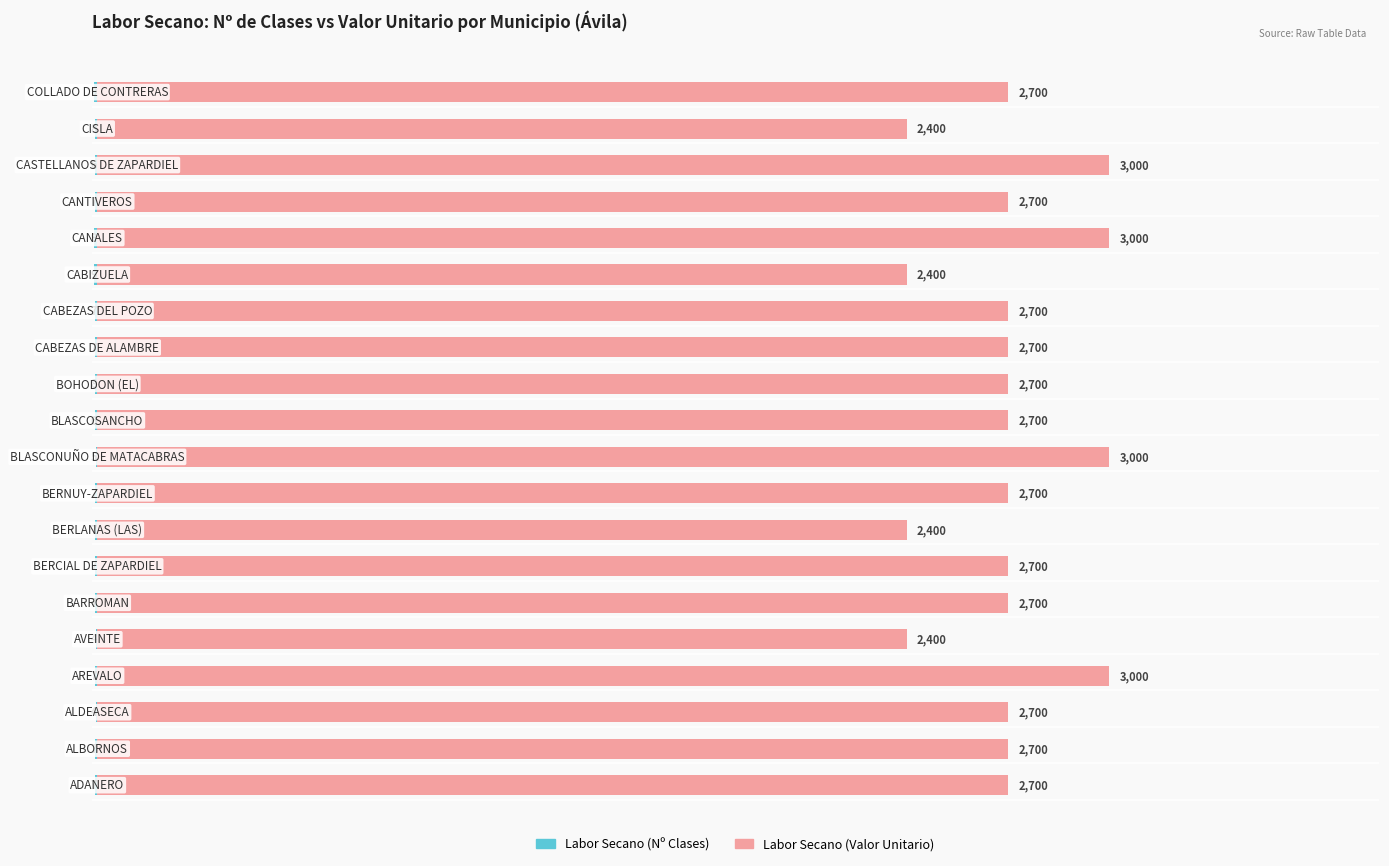

How many series are shown in this chart?

2